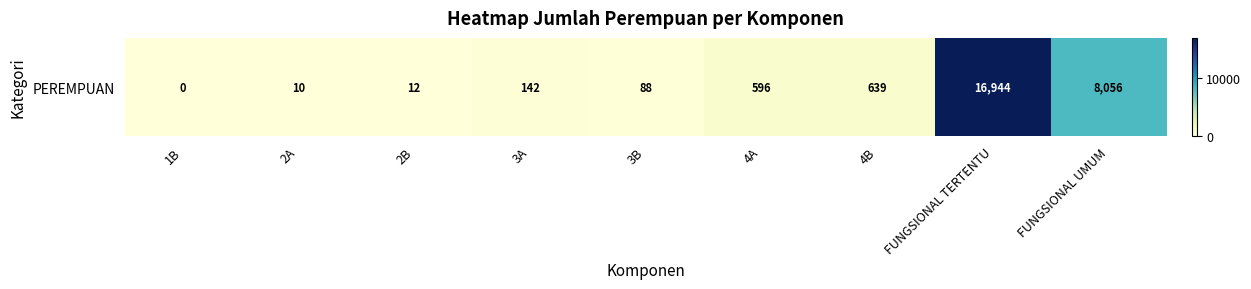

The chart shows a value of 16944 at FUNGSIONAL TERTENTU. True or false?

True